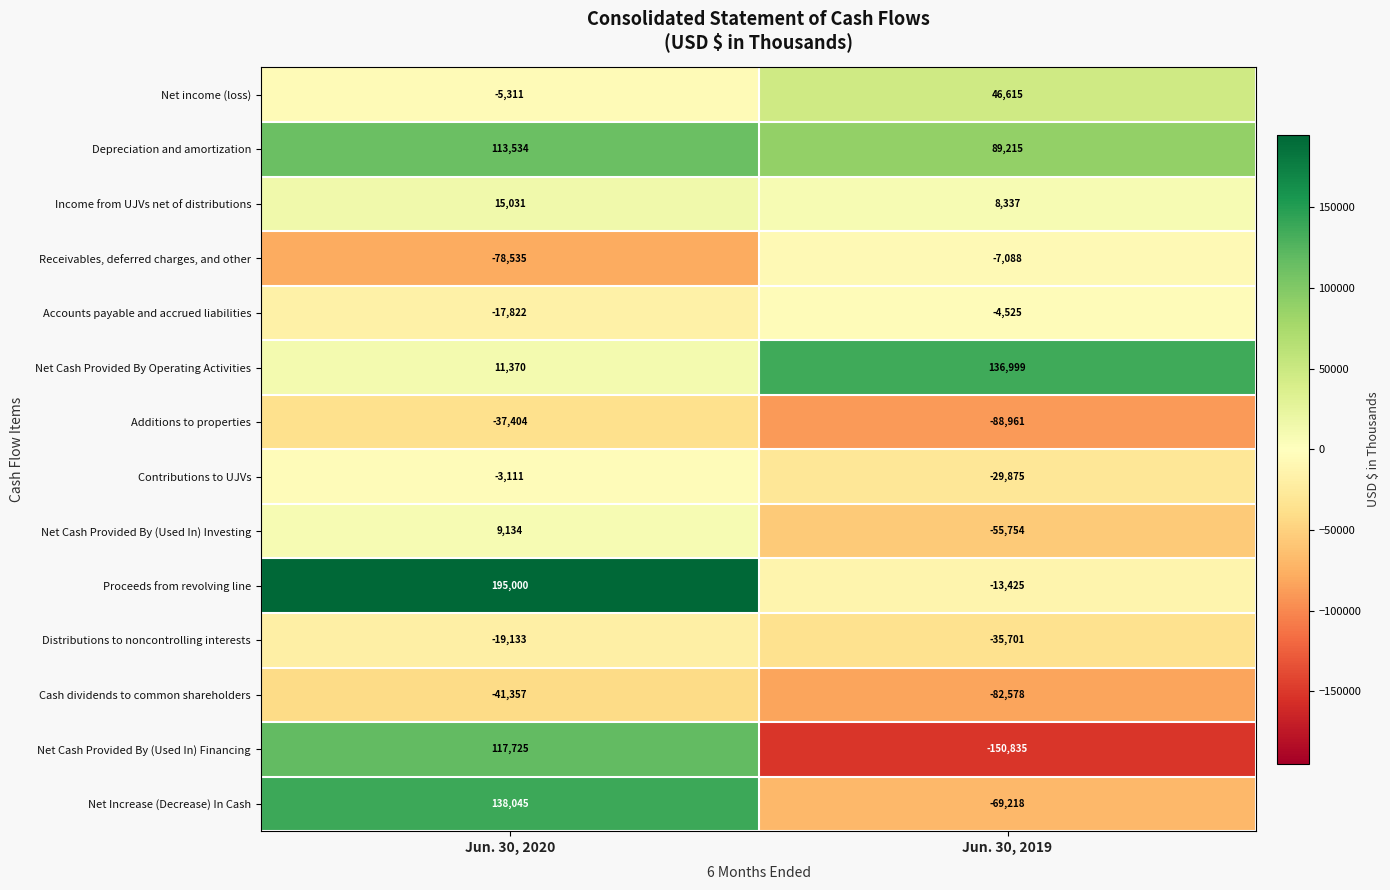

At which label does Net Increase (Decrease) In Cash reach its minimum?

Jun. 30, 2019